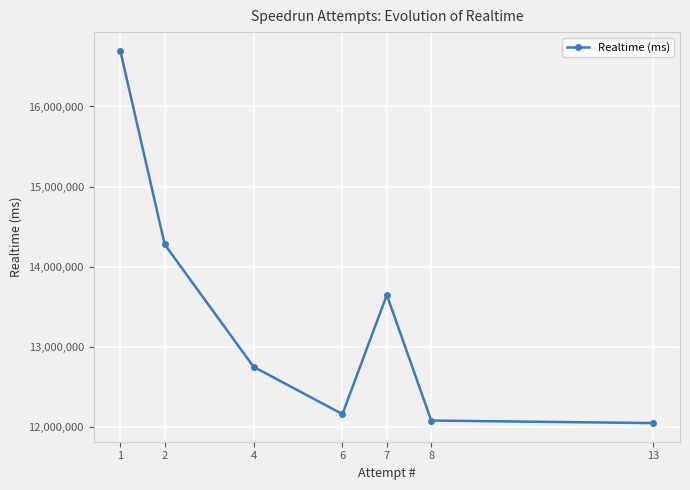

True or false: the data has more than 2 interior local peaks.

False